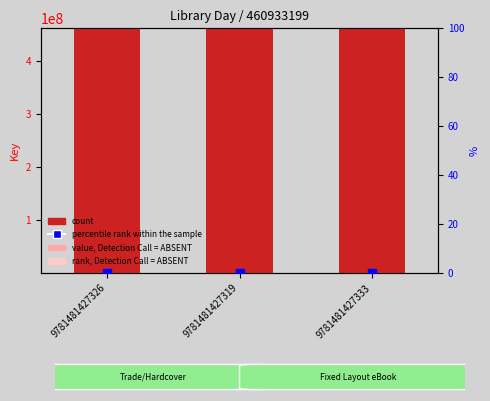

What is the total value across all series at 9781481427333?

460633476.0